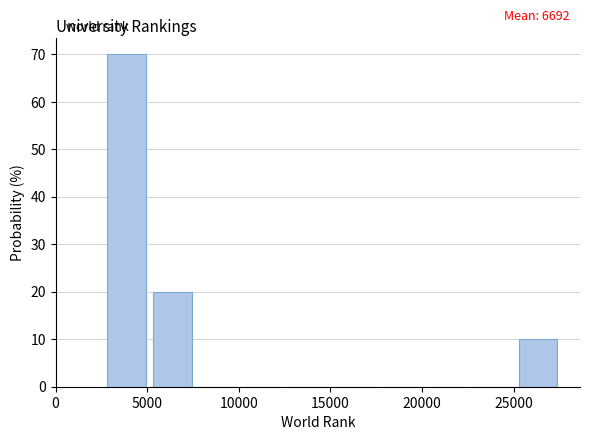

Which range on the x-axis has the tallest bar?

2500 to 5000